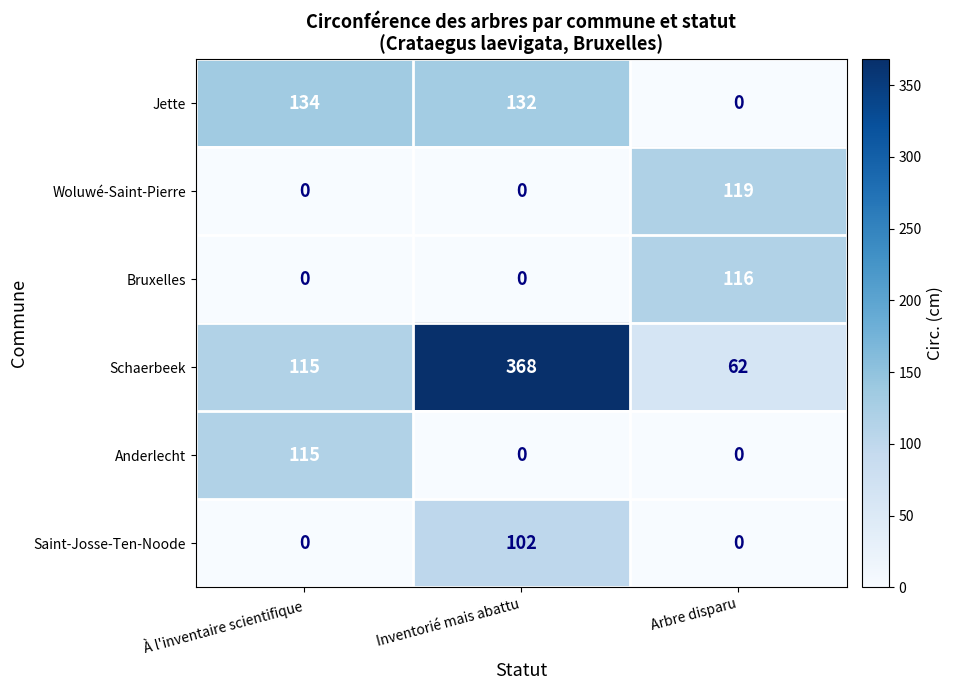

What is the total value across all series at Arbre disparu?

297